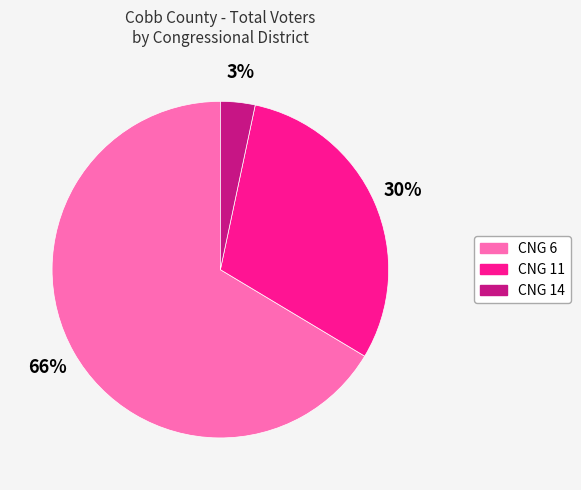

How many segments does this pie chart have?

3